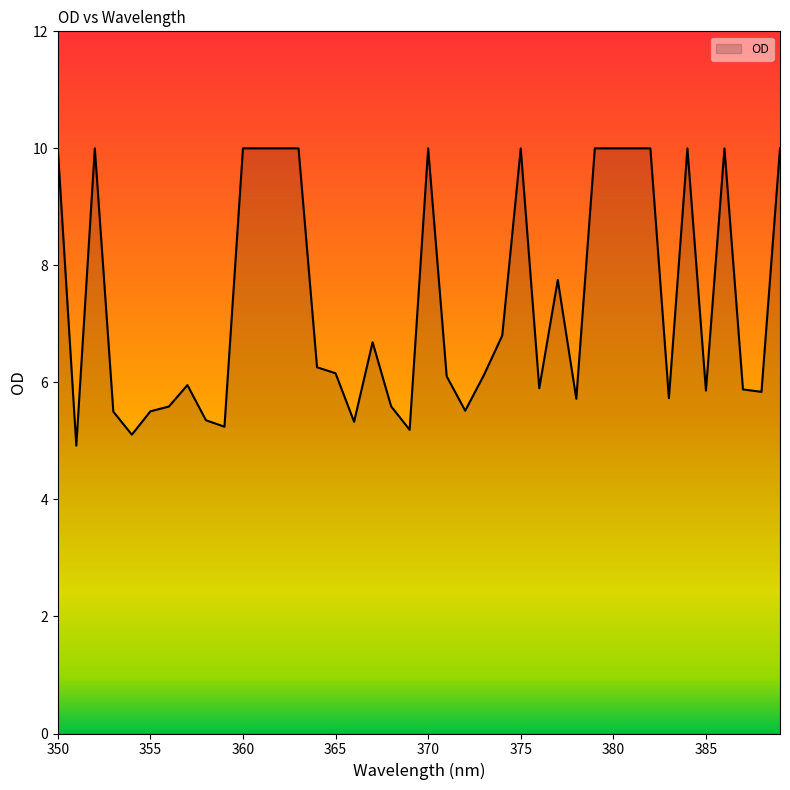

What is the difference between the maximum and minimum values?

5.1